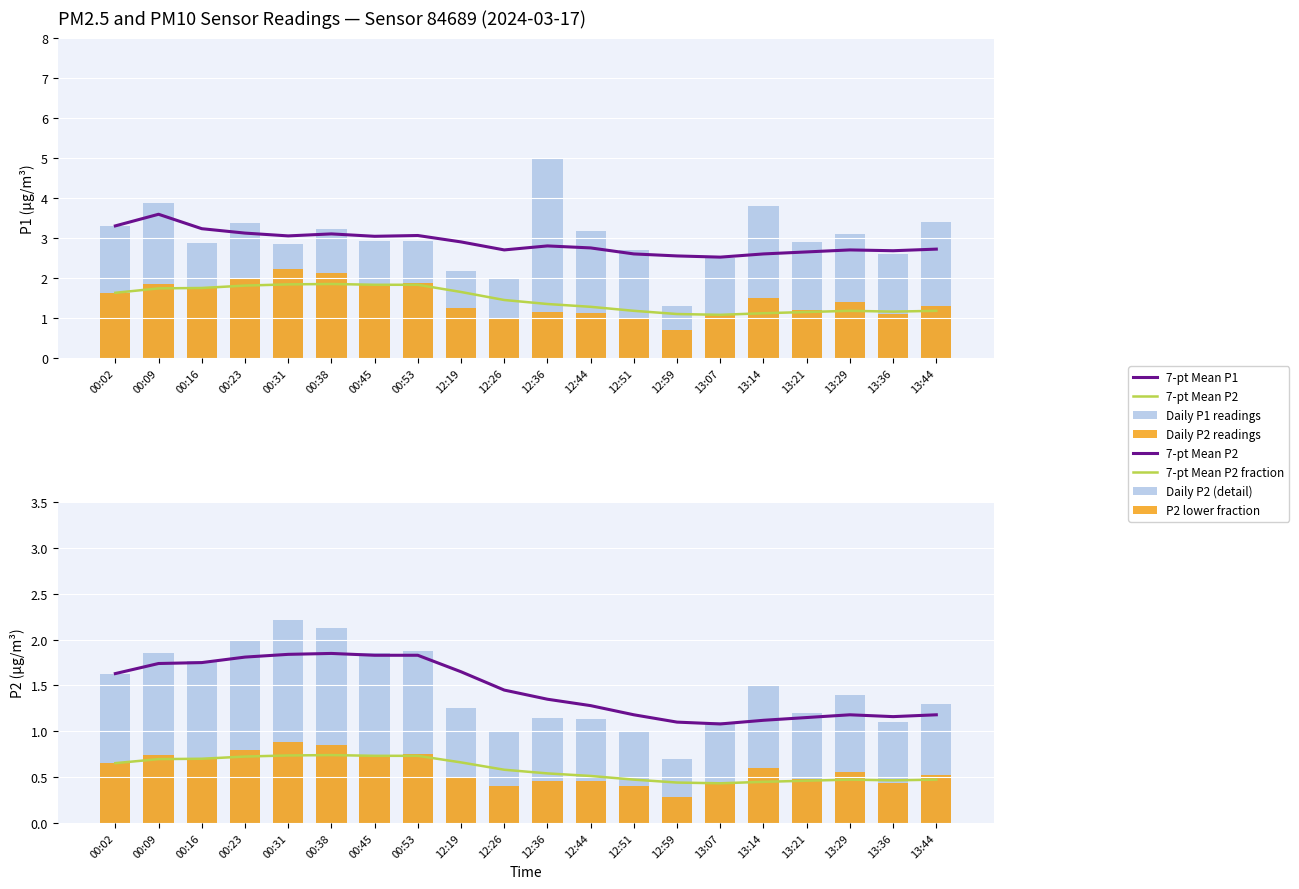

Reading left to right, extract all data points from this chart.

P1: 3.3	3.9	2.9	3.4	2.9	3.2	2.9	2.9	2.2	2.0	5.0	3.2	2.7	1.3	2.5	3.8	2.9	3.1	2.6	3.4
P2: 0.7	0.7	0.7	0.8	0.9	0.9	0.7	0.8	0.5	0.4	0.5	0.5	0.4	0.3	0.4	0.6	0.5	0.6	0.4	0.5
P1_mean: 3.3	3.6	3.2	3.1	3.0	3.1	3.0	3.1	2.9	2.7	2.8	2.8	2.6	2.5	2.5	2.6	2.6	2.7	2.7	2.7
P2_mean: 1.6	1.7	1.8	1.8	1.8	1.9	1.8	1.8	1.6	1.4	1.4	1.3	1.2	1.1	1.1	1.1	1.1	1.2	1.2	1.2